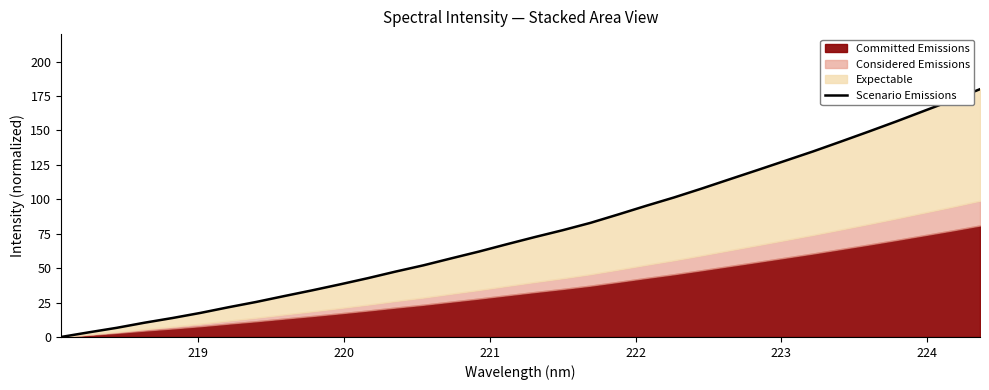

True or false: there are more than 0 points higher than both neighbors.

False